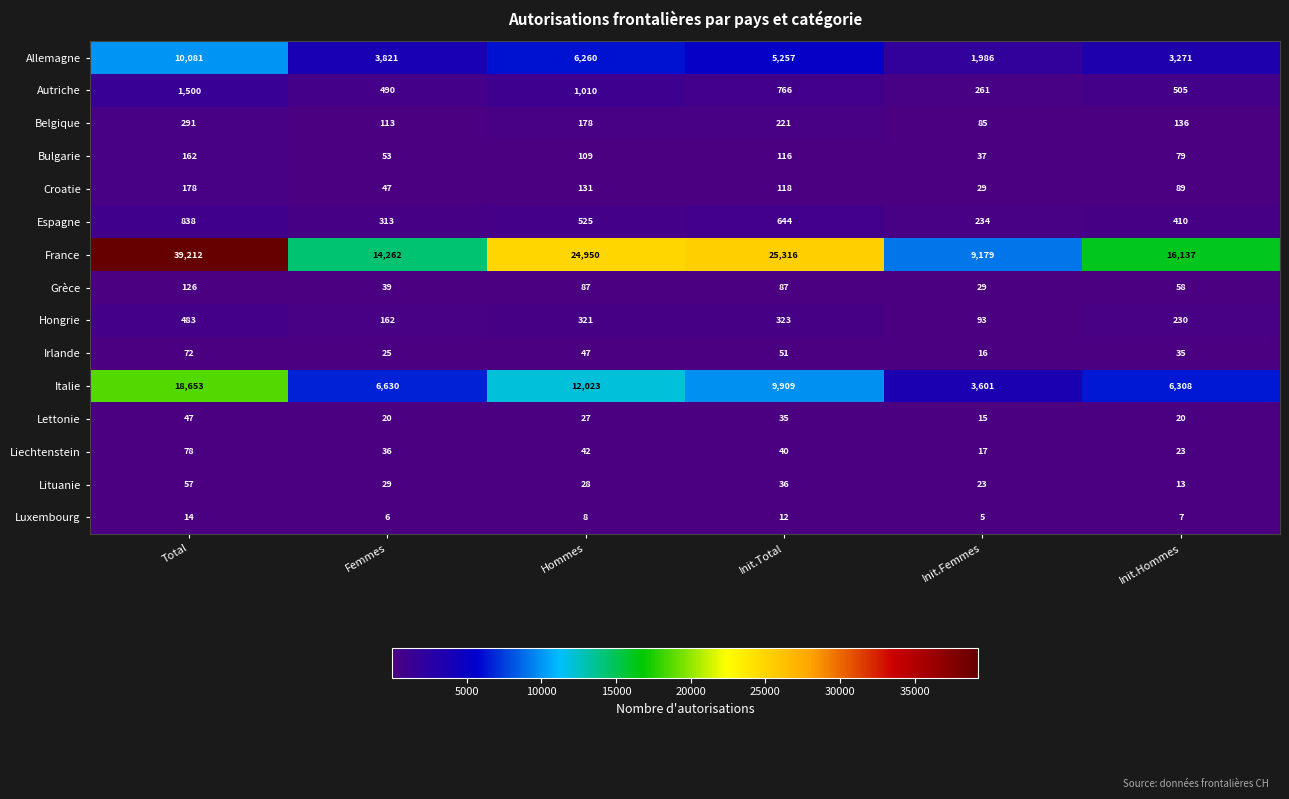

What is the approximate value of Hongrie at Total, to the nearest 10?

480